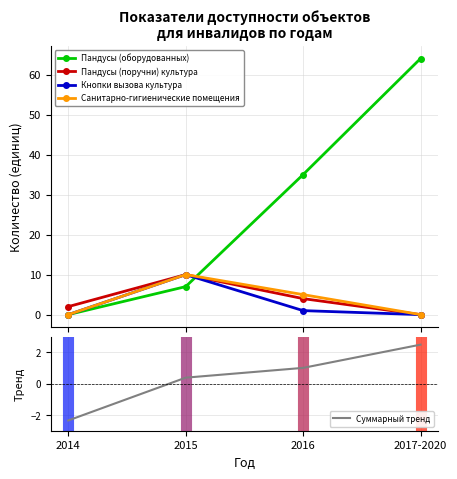

What is the maximum value for Кнопки вызова культура?

10